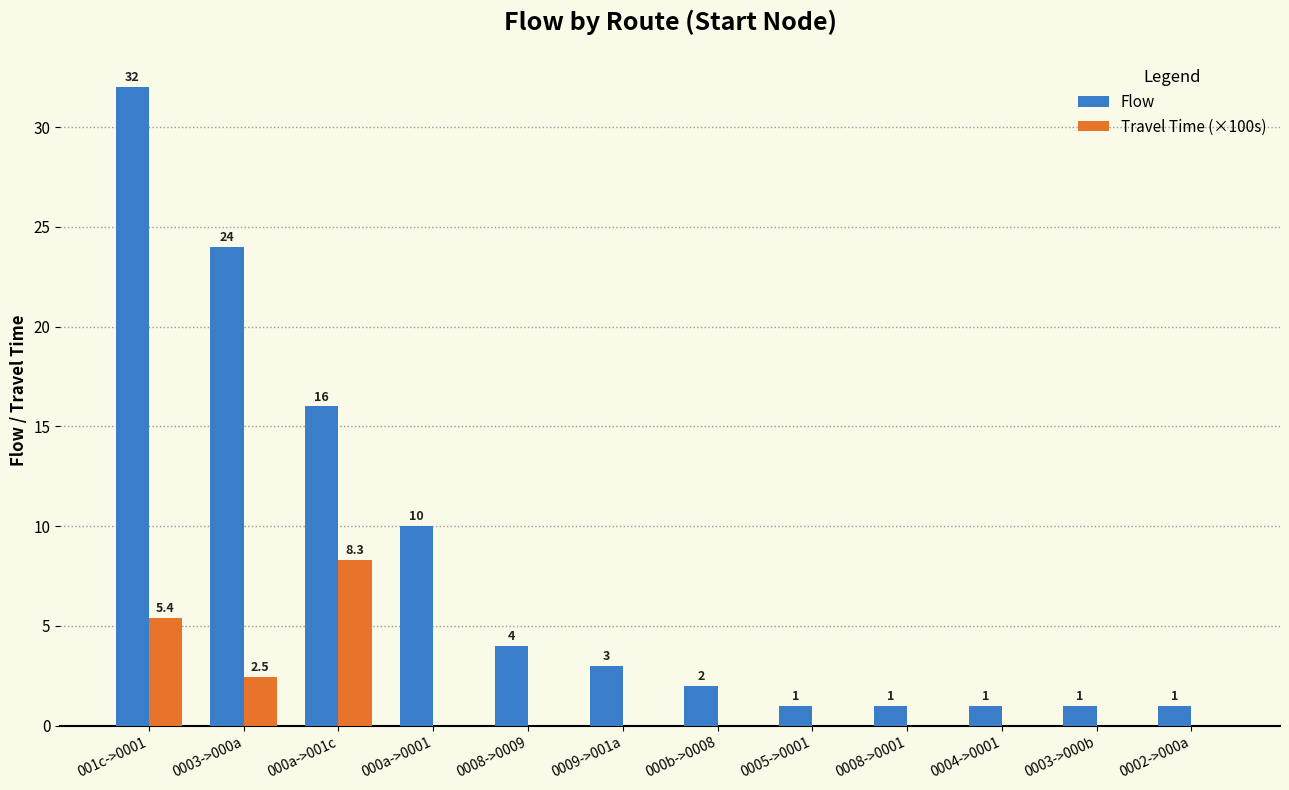

Is it true that Flow equals 1.0 at 0004->0001?

True